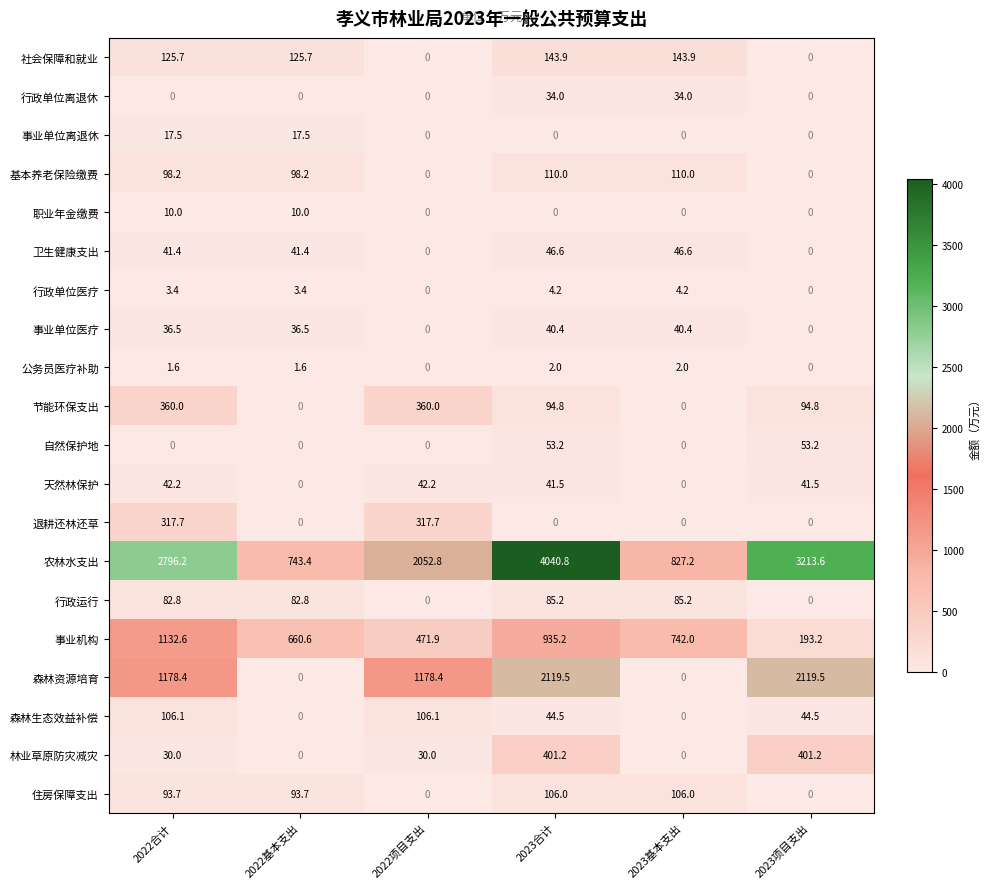

The value of 事业机构 at 2023基本支出 is 742.0. True or false?

True